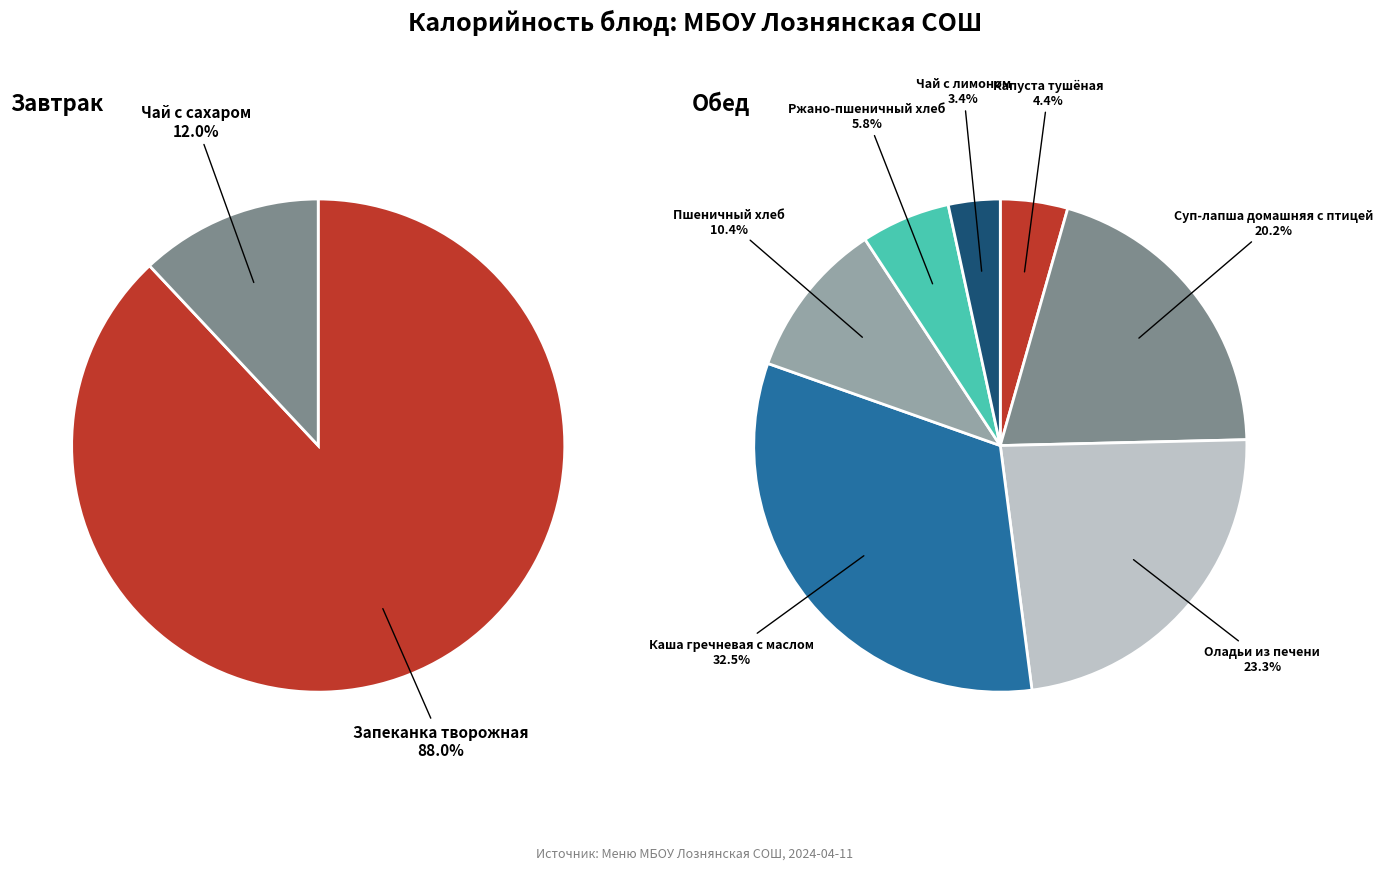

Between Оладьи из печени and Ржано-пшеничный хлеб, which is larger?

Оладьи из печени